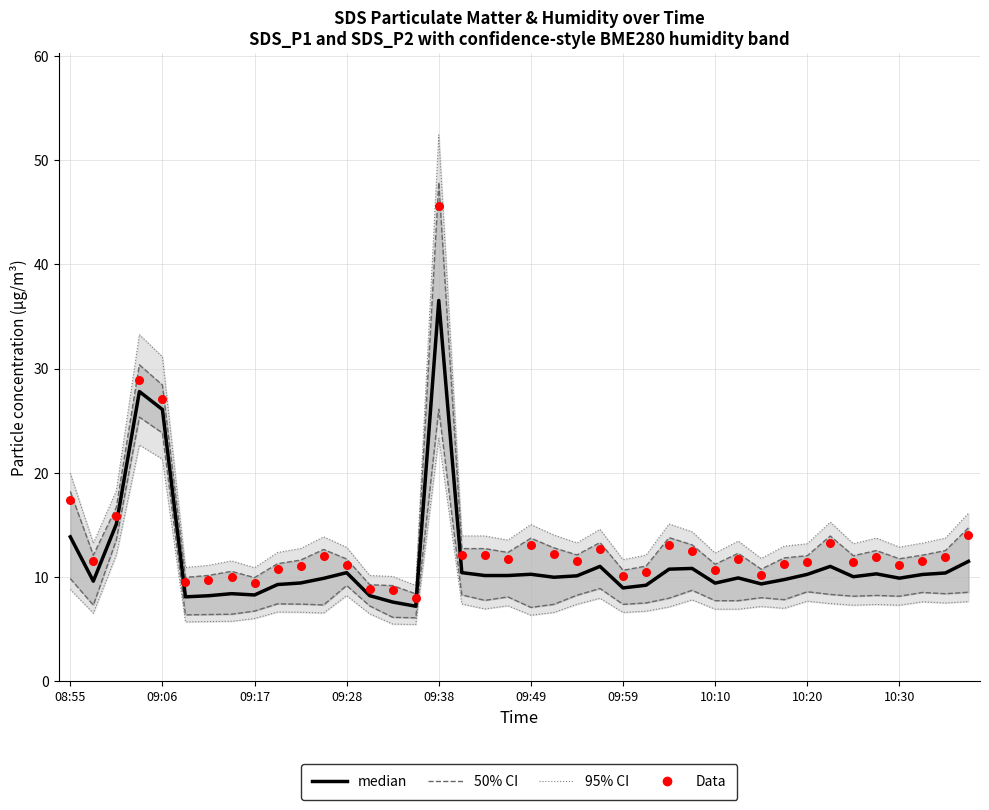

At which category is the sum across all series the highest?

09:38